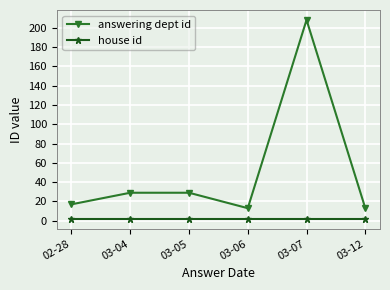

True or false: answering dept id and house id intersect in this chart.

False